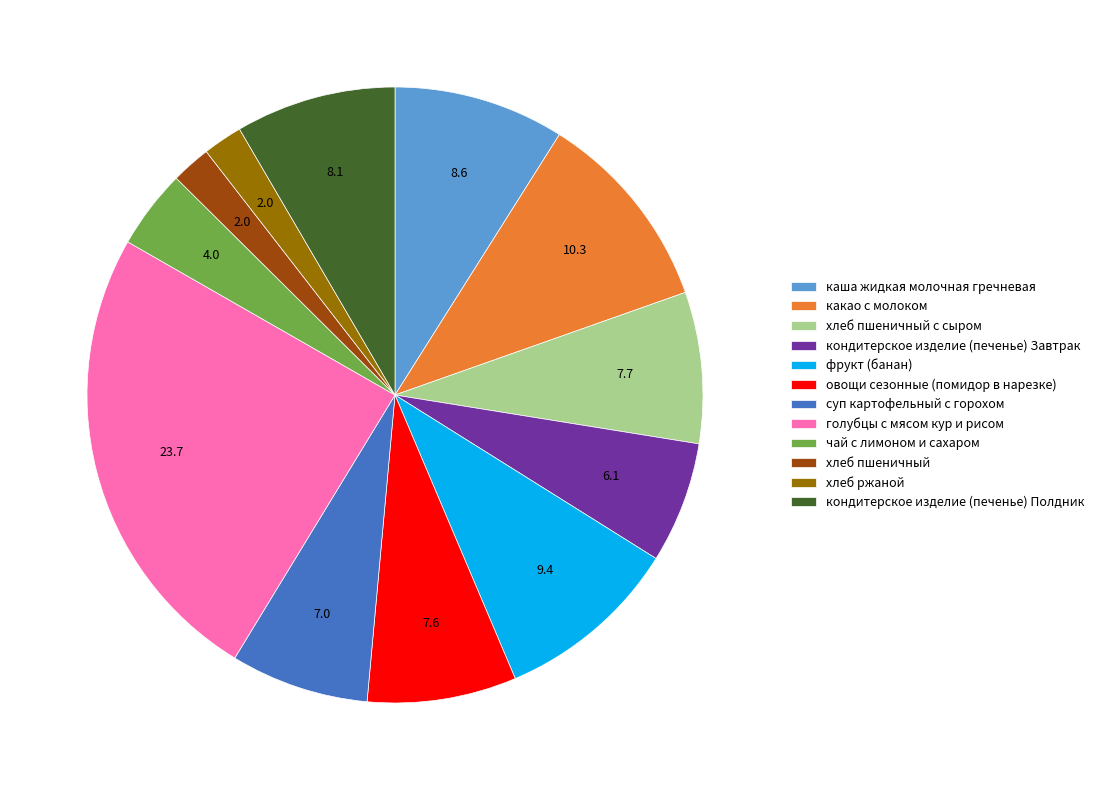

Combined, do какао с молоком and хлеб пшеничный с сыром account for over 50%?

No